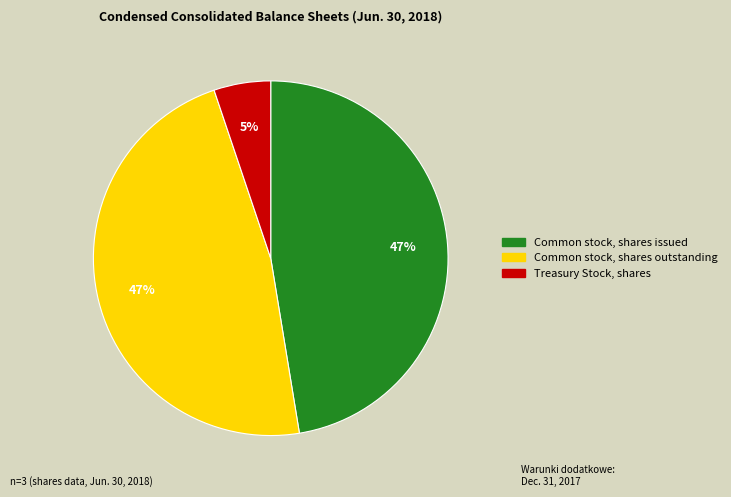

The Common stock, shares outstanding slice represents 47% of the pie. True or false?

True